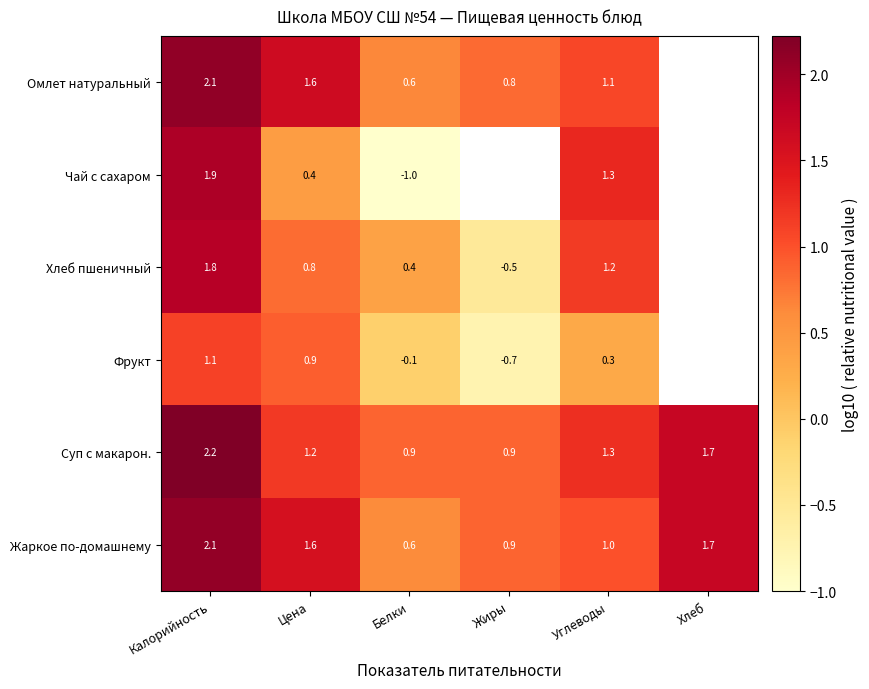

How many values in the Жаркое по-домашнему series are below 1?

2